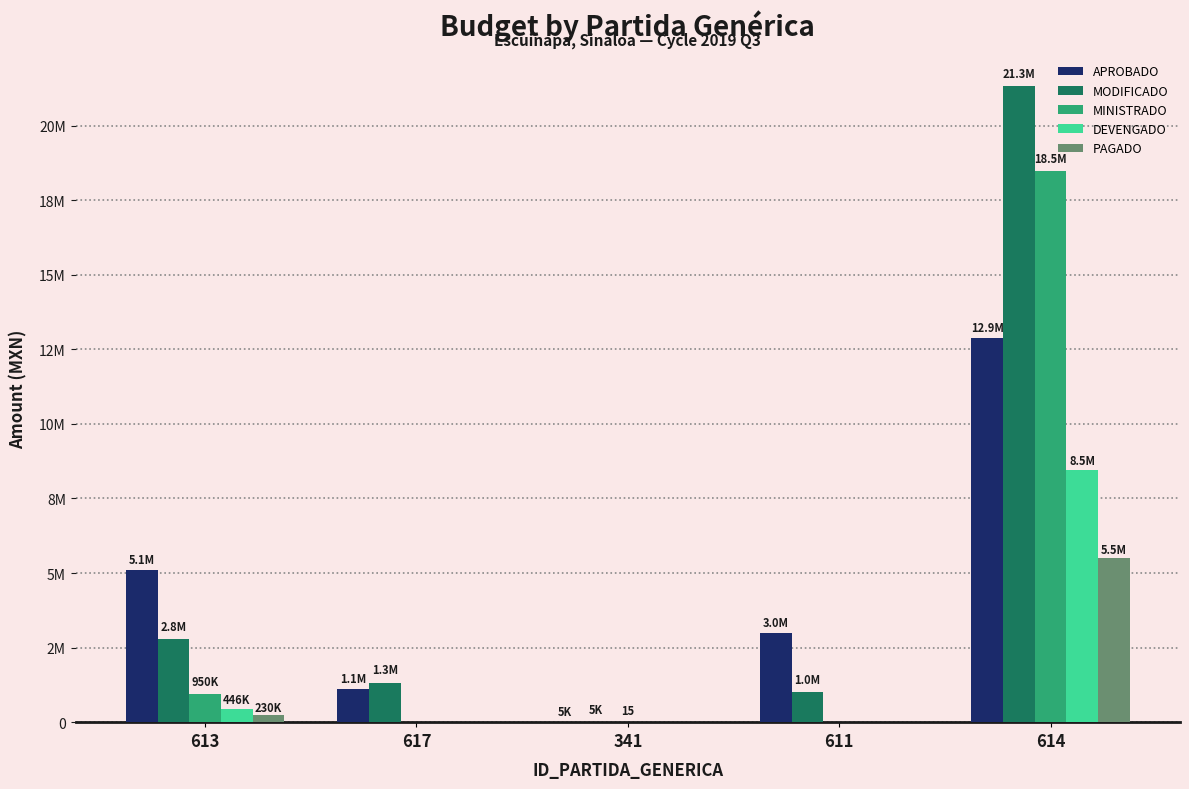

What is the difference between the maximum and minimum values in the DEVENGADO series?

8466072.6